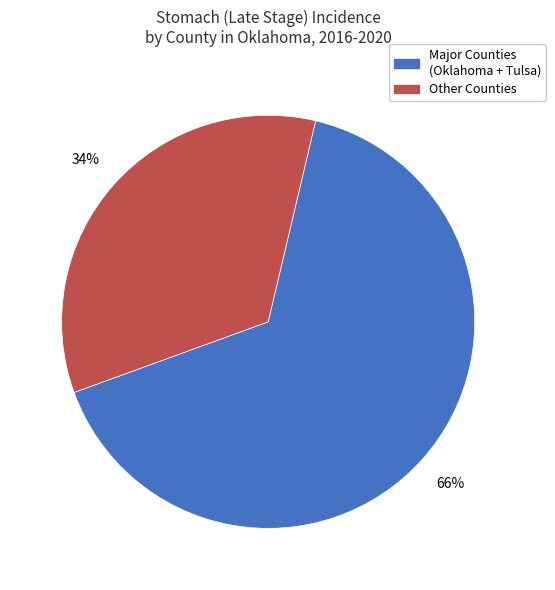

Which category has the smallest portion of the pie?

Other Counties